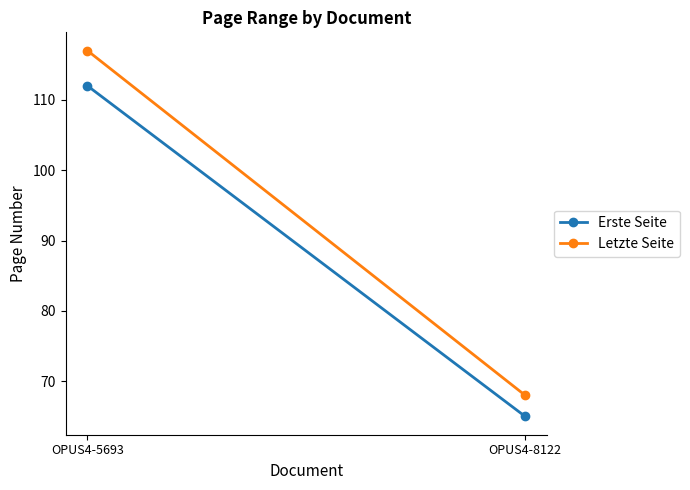

True or false: Erste Seite has a value of 112 at OPUS4-5693.

True